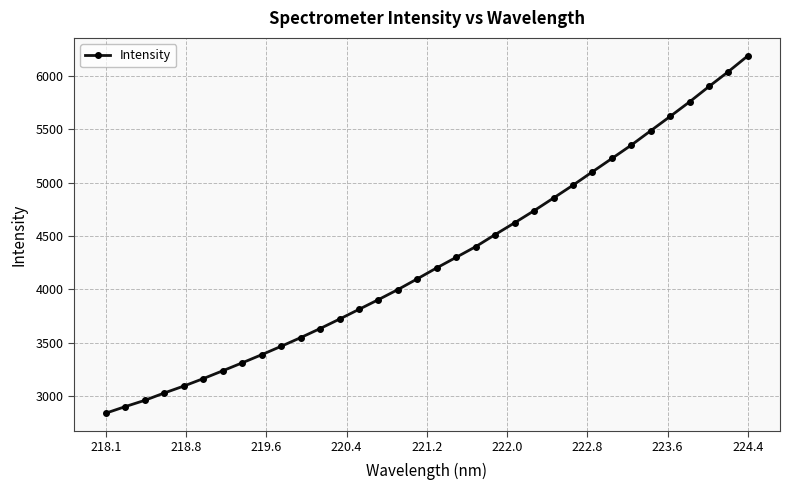

What is the minimum value shown in the chart?

2839.4